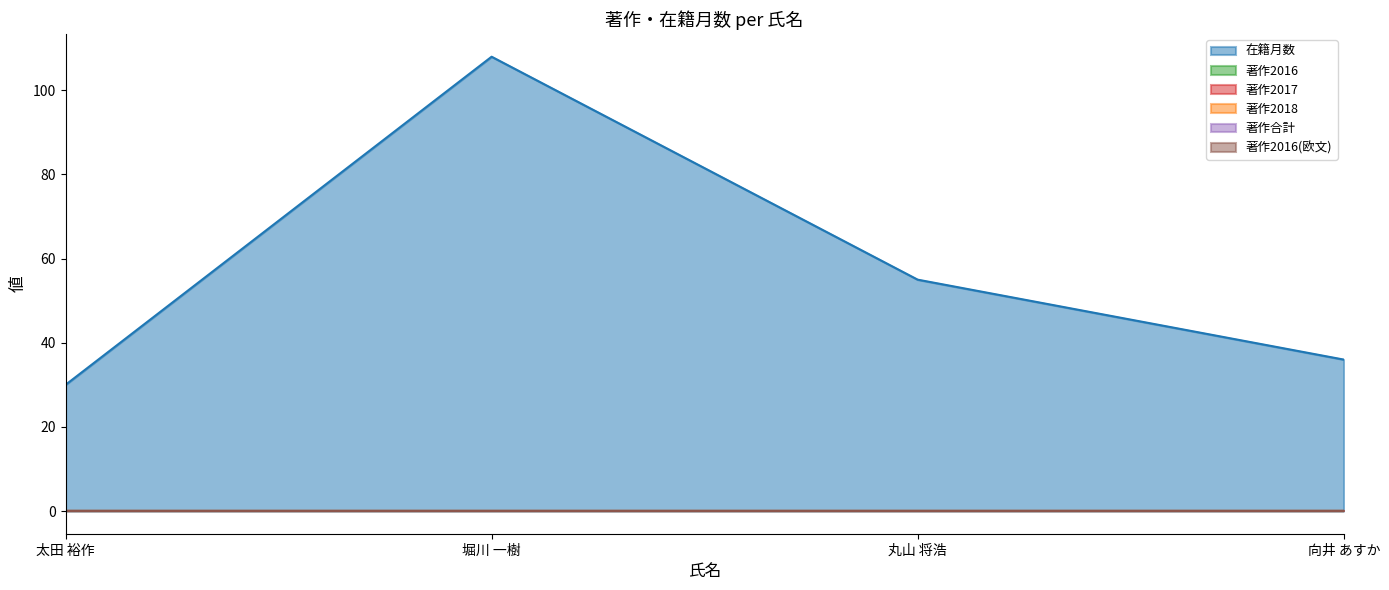

At which label does 在籍月数 first exceed 55?

堀川 一樹